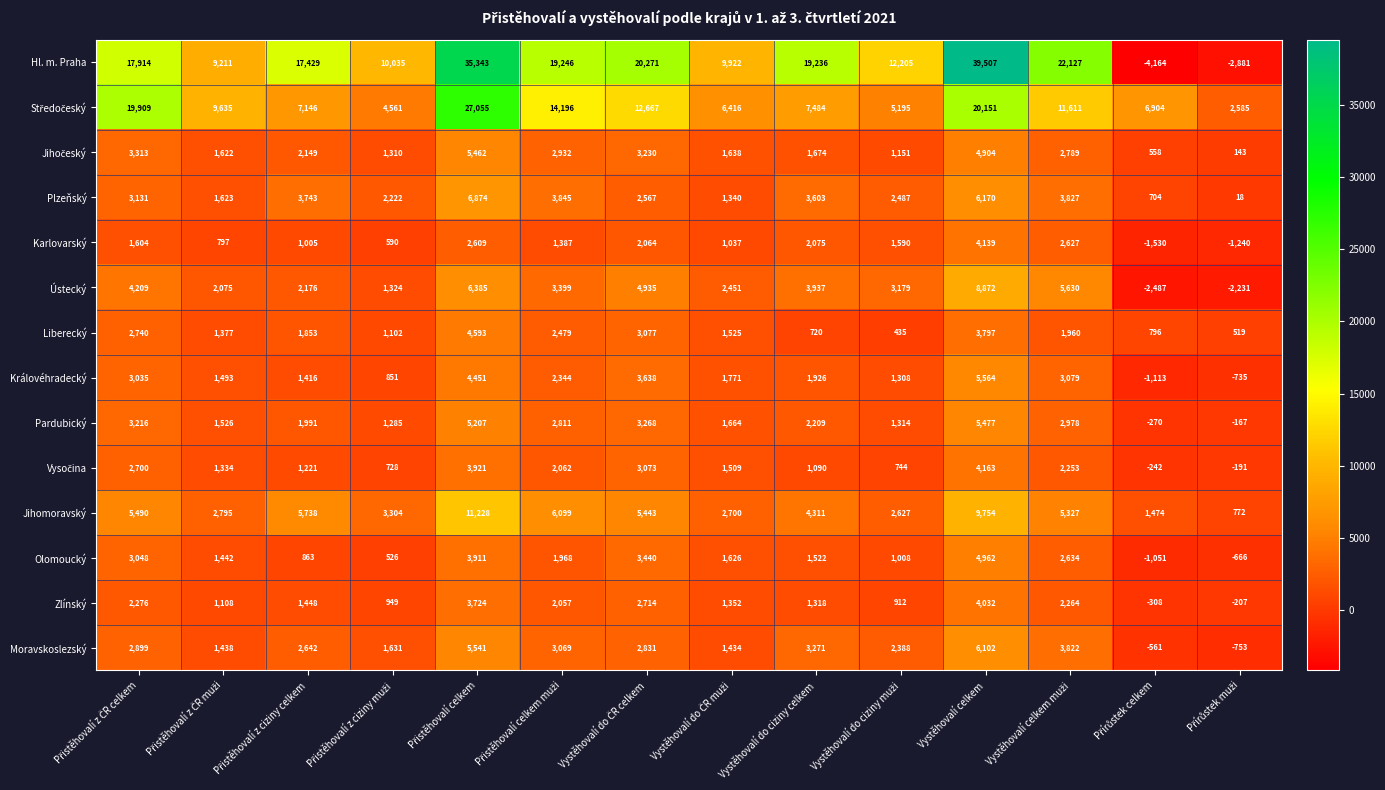

What is the approximate value of Moravskoslezský at Vystěhovalí do ciziny celkem, to the nearest 100?

3300